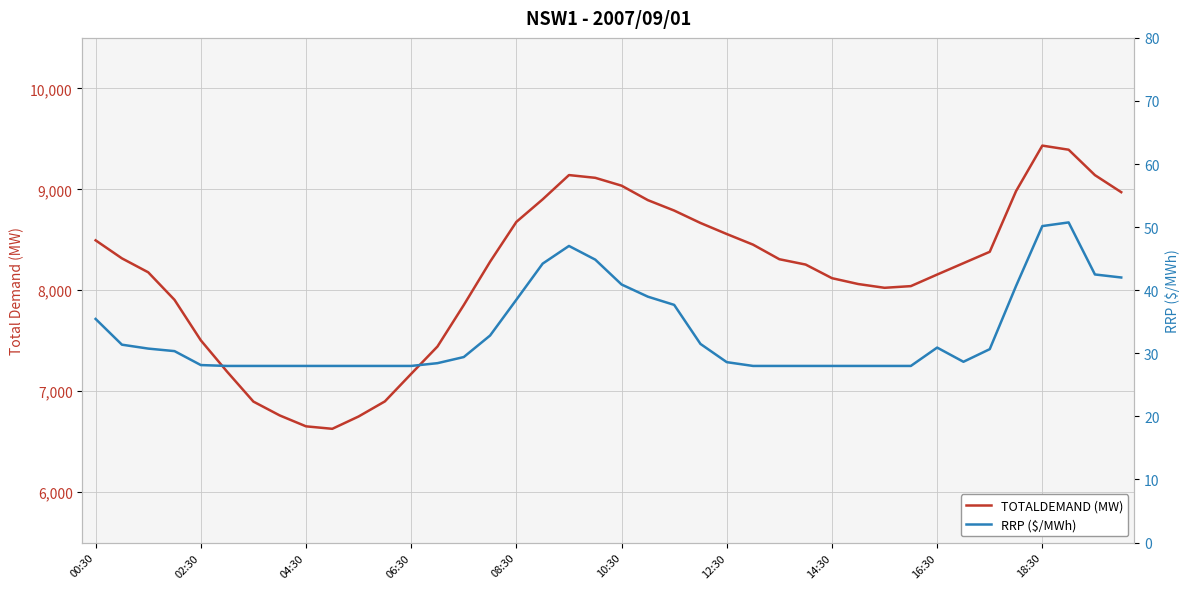

Rank the series by their maximum value, from lowest to highest.

RRP ($/MWh), TOTALDEMAND (MW)